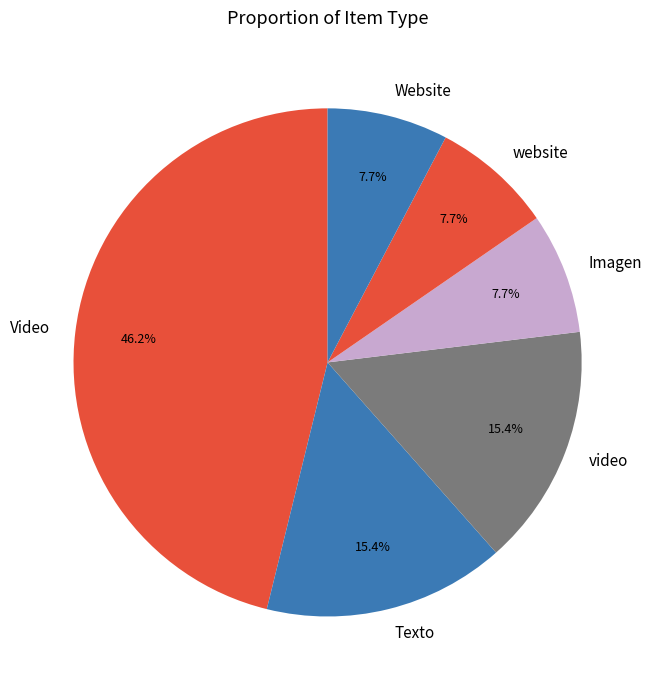

Is it true that website is 8% of the pie?

True